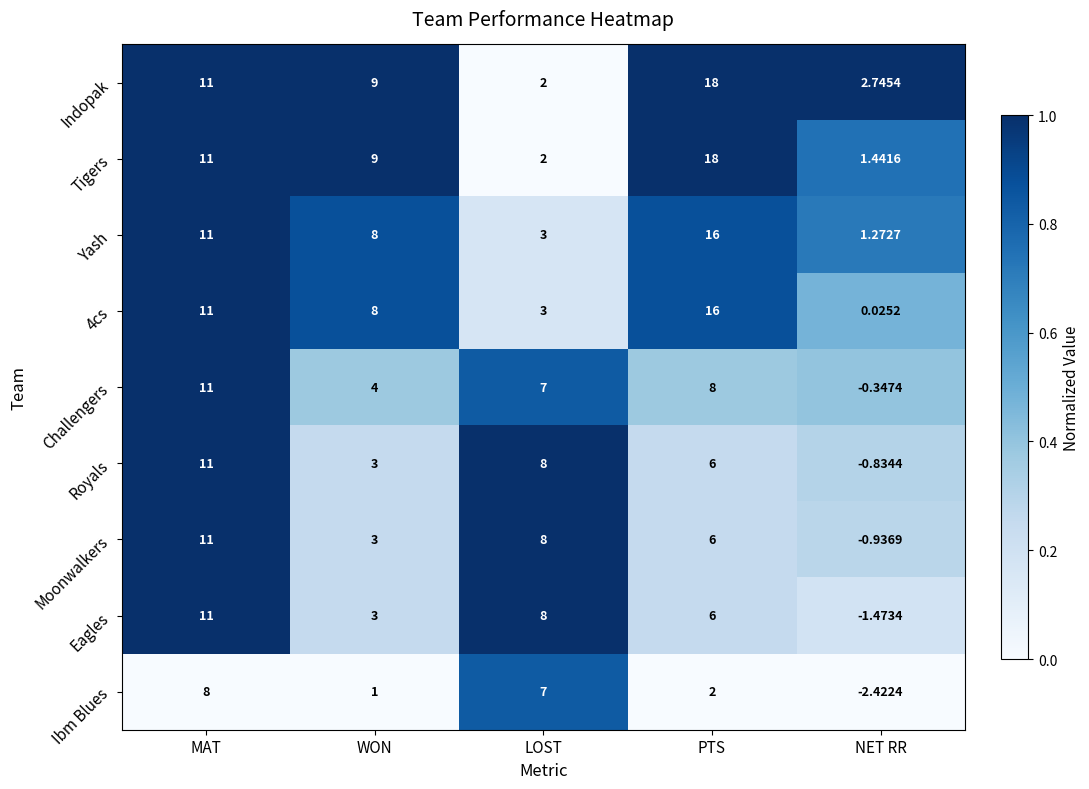

Rank the categories by Eagles value from highest to lowest.

MAT, LOST, PTS, WON, NET RR